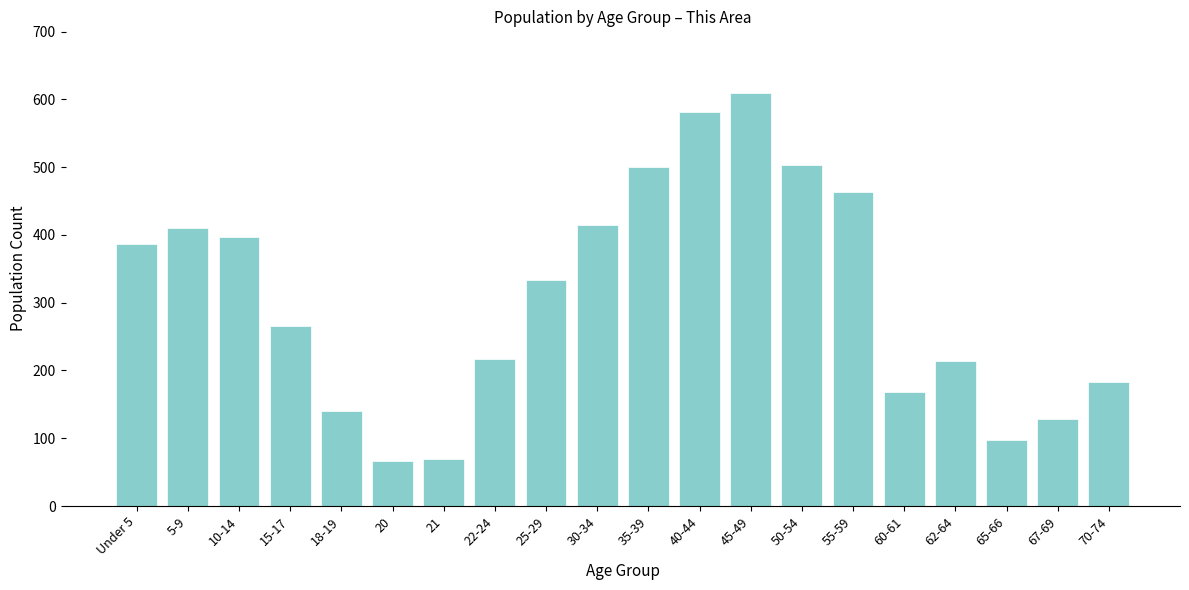

Reading left to right, list all the values displayed in this chart.

Under 5=387	5-9=410	10-14=397	15-17=266	18-19=140	20=67	21=70	22-24=217	25-29=334	30-34=414	35-39=500	40-44=582	45-49=609	50-54=503	55-59=463	60-61=168	62-64=214	65-66=97	67-69=128	70-74=183